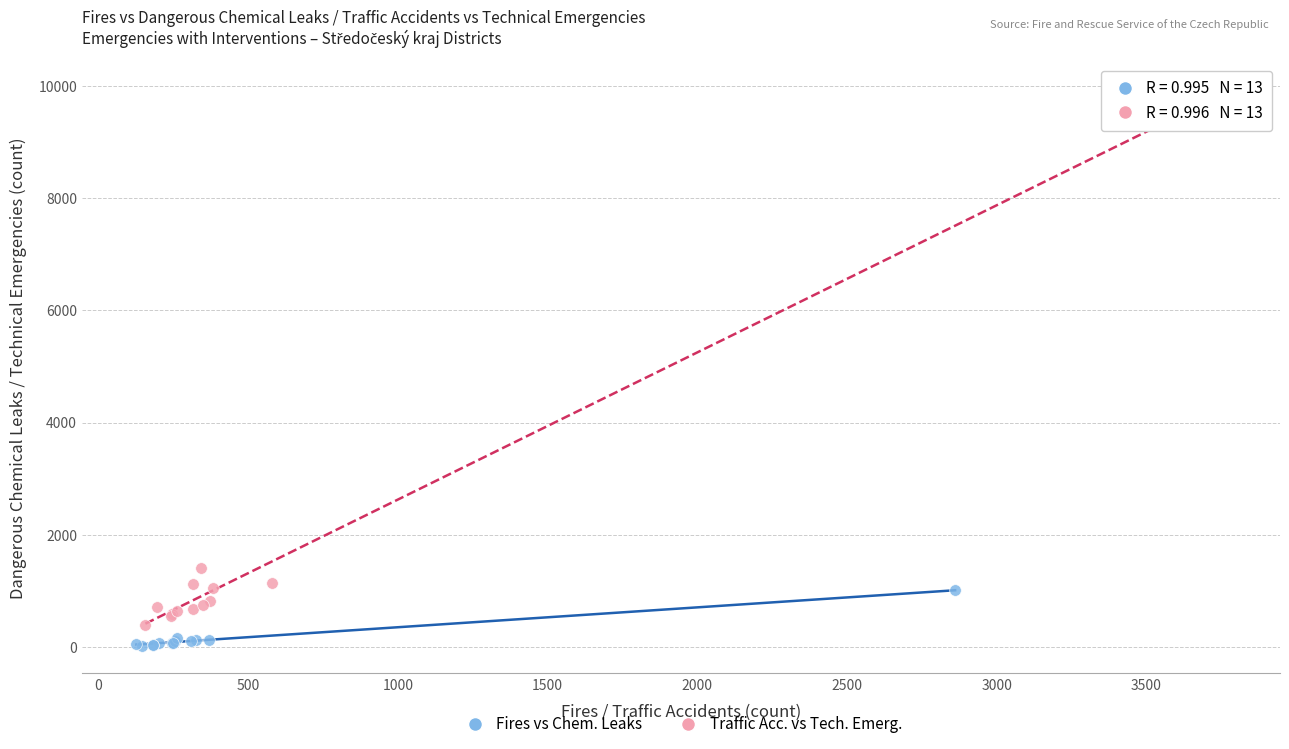

Which series contains the highest Y value?

Traffic Acc. vs Tech. Emerg.